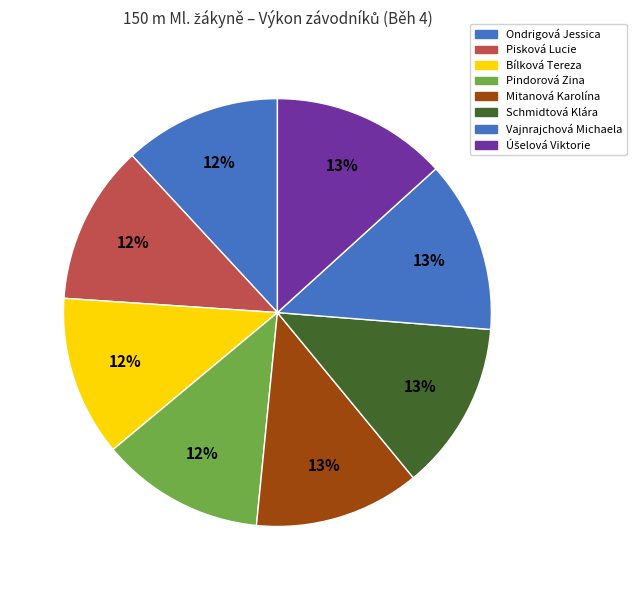

Is there any slice that represents more than half of the pie?

No